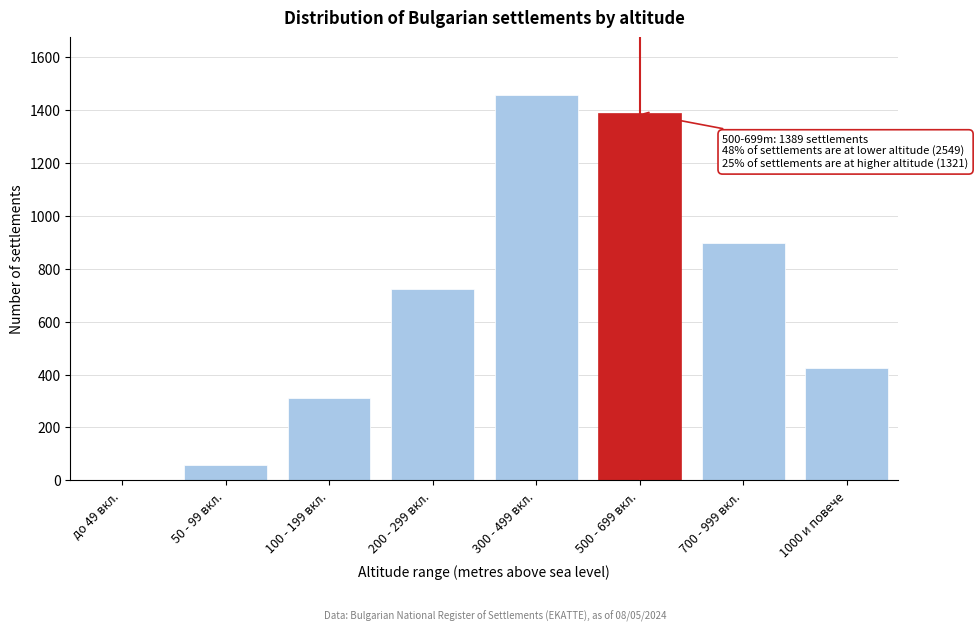

Reading left to right, what are all the values shown in this chart?

до 49 вкл.=0	50 - 99 вкл.=57	100 - 199 вкл.=312	200 - 299 вкл.=724	300 - 499 вкл.=1456	500 - 699 вкл.=1389	700 - 999 вкл.=897	1000 и повече=424